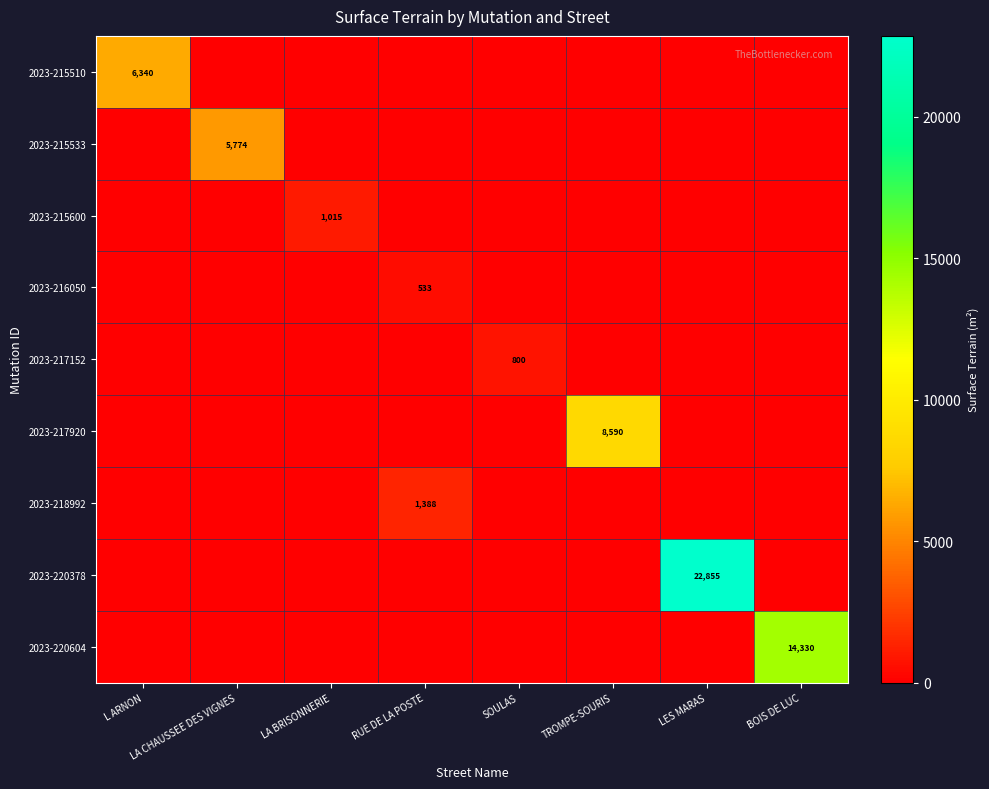

What is the total value across all series at TROMPE-SOURIS?

8590